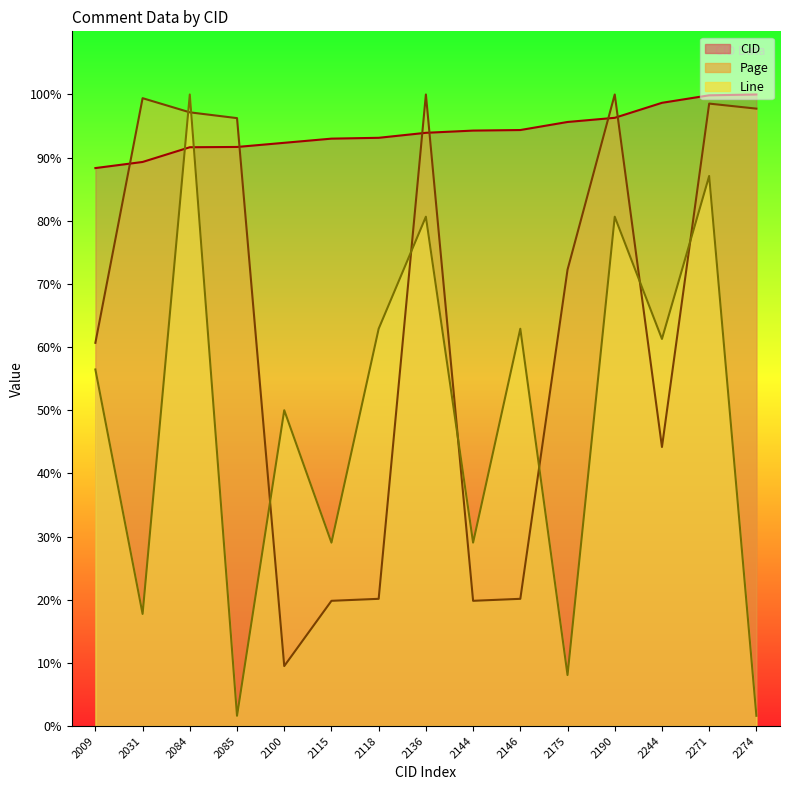

Which series ends up on top after the final intersection of CID and Line?

CID